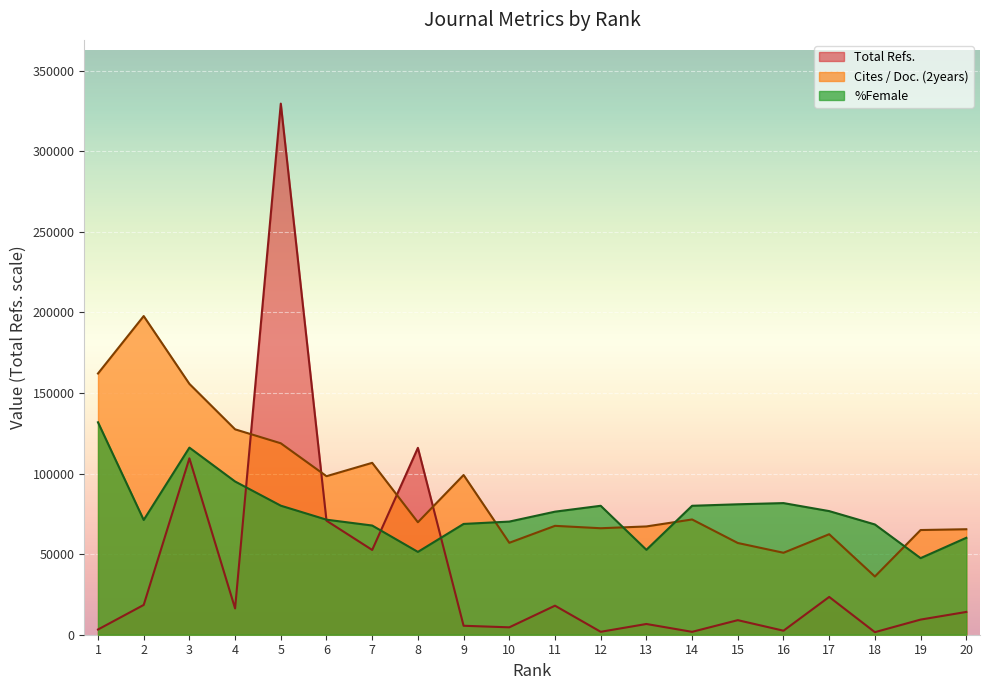

What is the value of the Cites / Doc. (2years) point at the 2nd from the left?

197718.6